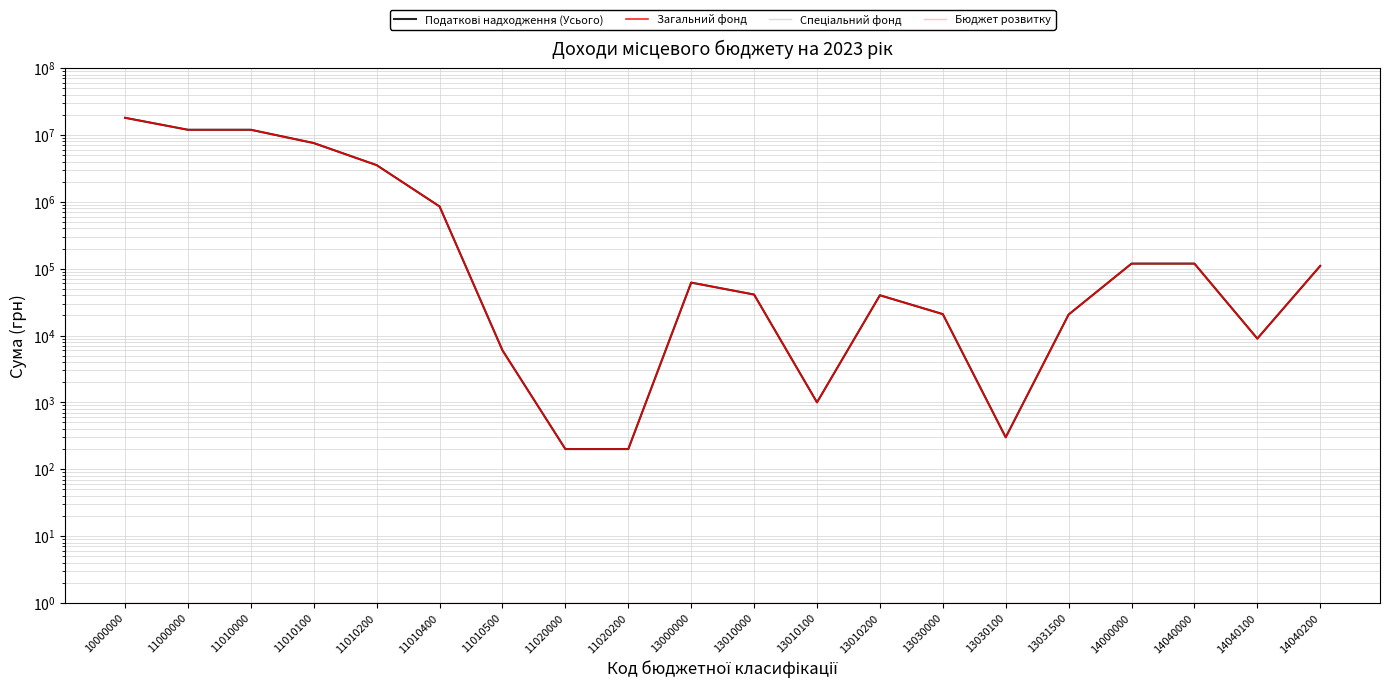

True or false: Загальний фонд and Податкові надходження (Усього) intersect in this chart.

False